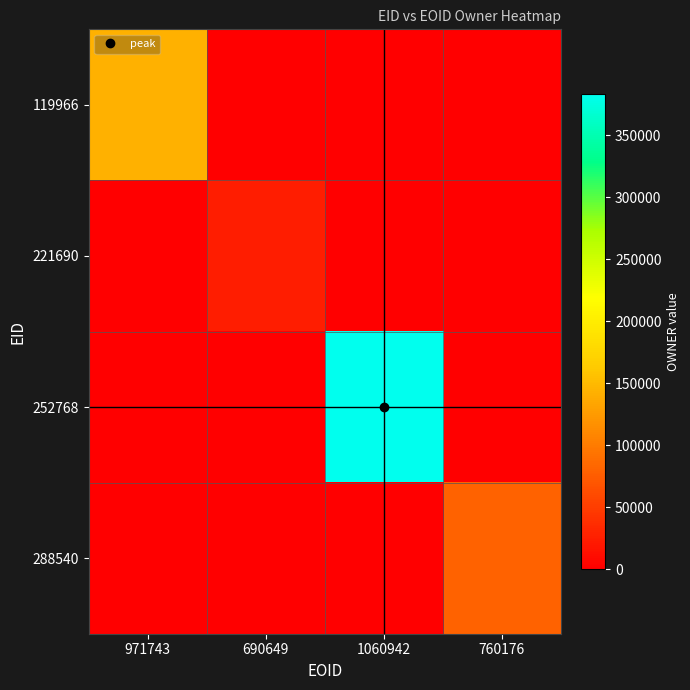

Reading left to right, transcribe all the data shown in this chart.

119966: 971743=143414	690649=0	1060942=0	760176=0
221690: 971743=0	690649=25080	1060942=0	760176=0
252768: 971743=0	690649=0	1060942=383220	760176=0
288540: 971743=0	690649=0	1060942=0	760176=79439